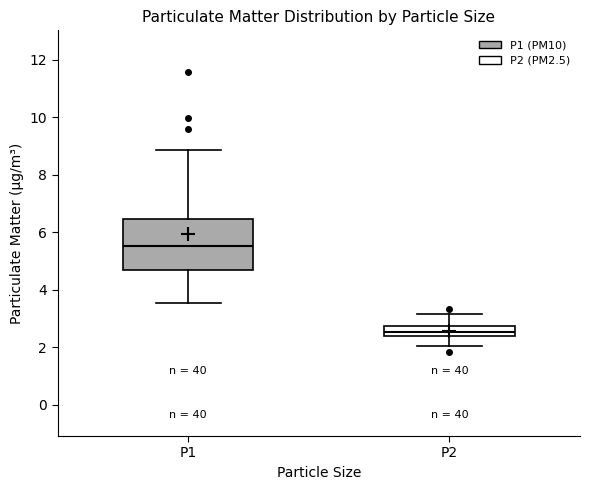

Reading left to right, transcribe this box plot: for each box, give where its median line is, the range the box spans, and where its two whiskers end, as read against the y-axis. The values are not printed on the chart, so give them approximately, as read against the axis.

P1: median 5.6, box 4.6 to 6.4, whiskers 3.6 to 8.8
P2: median 2.6, box 2.4 to 2.8, whiskers 2.0 to 3.2